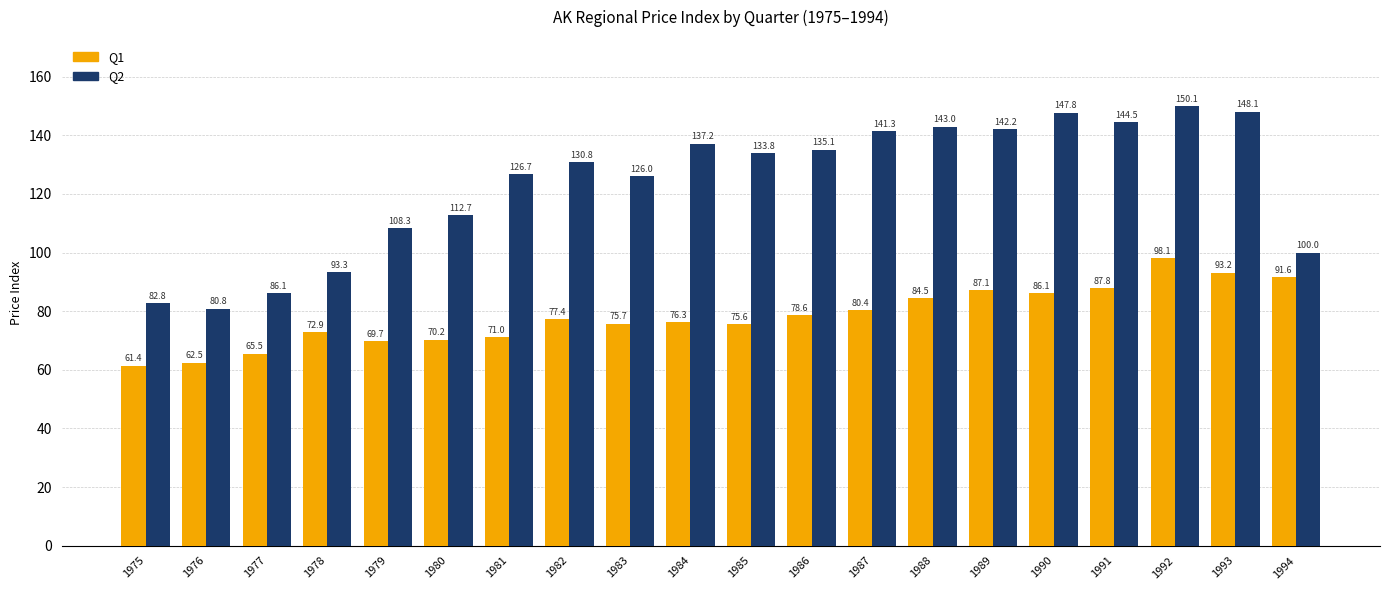

What is the difference between the highest and lowest values at 1991?

56.7